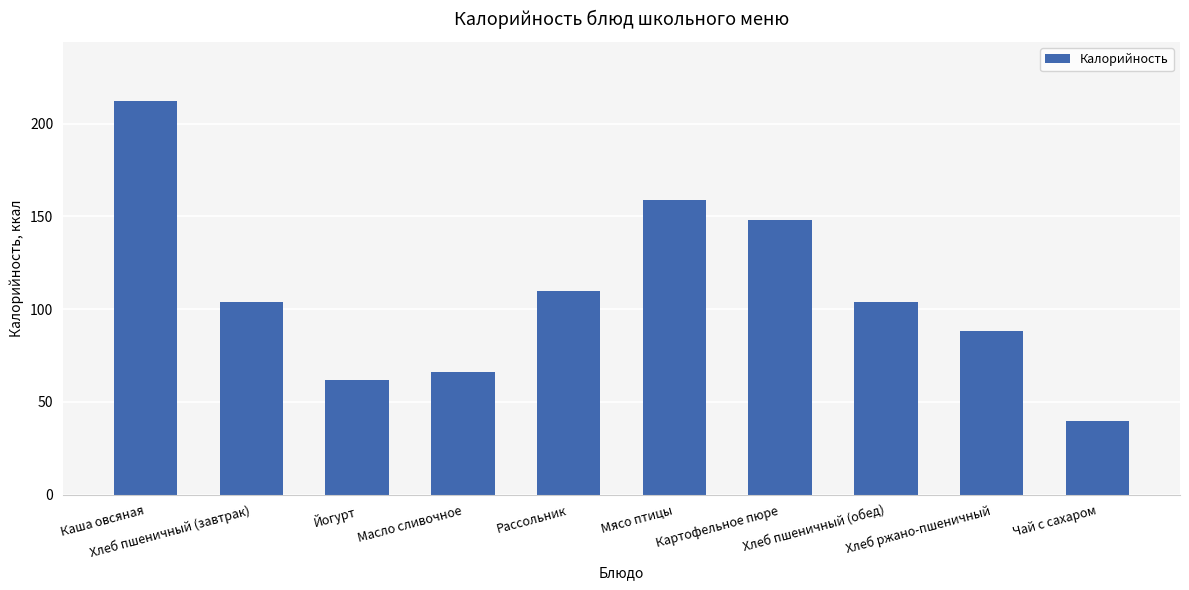

Which has a higher value, Хлеб пшеничный (завтрак) or Каша овсяная?

Каша овсяная